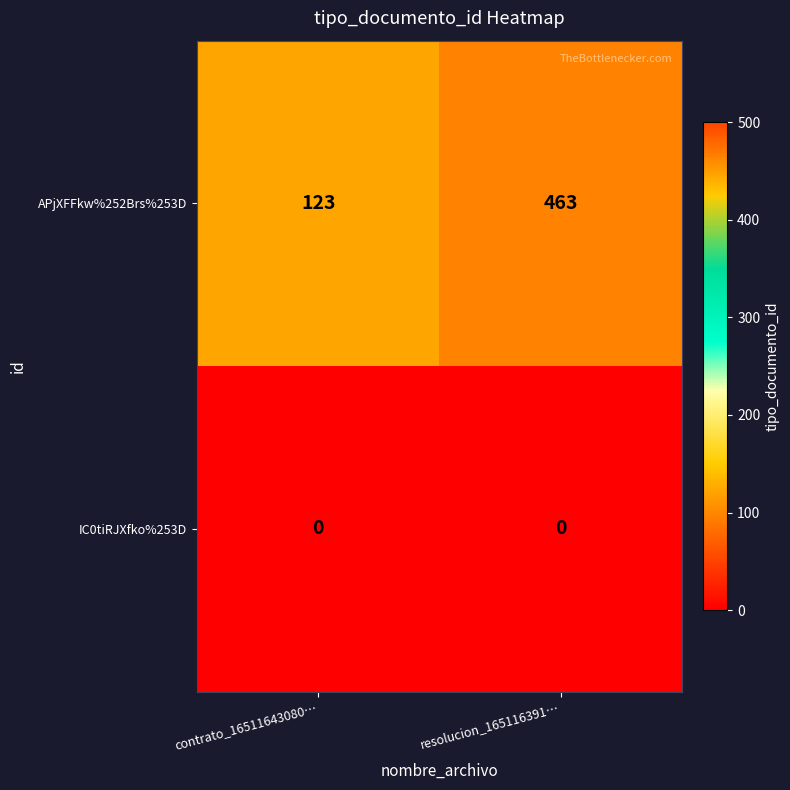

What is the average value of the APjXFFkw%252Brs%253D series?

293